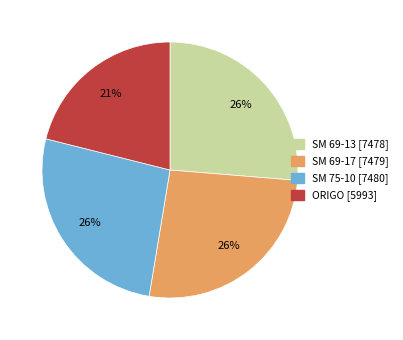

To the nearest percent, what portion does ORIGO represent?

21%